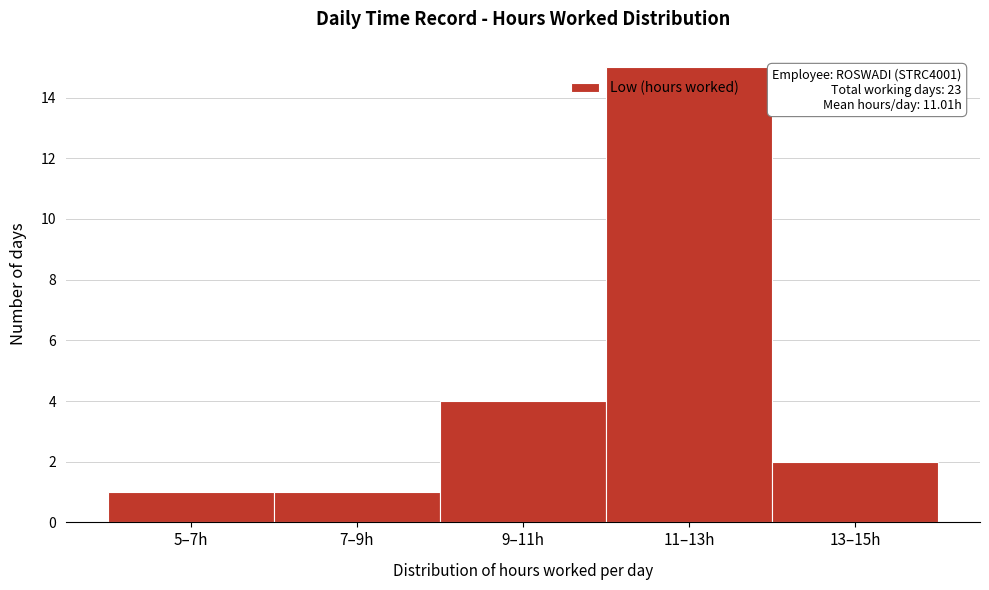

Reading left to right, what are all the values shown in this chart?

5–7h=1	7–9h=1	9–11h=4	11–13h=15	13–15h=2